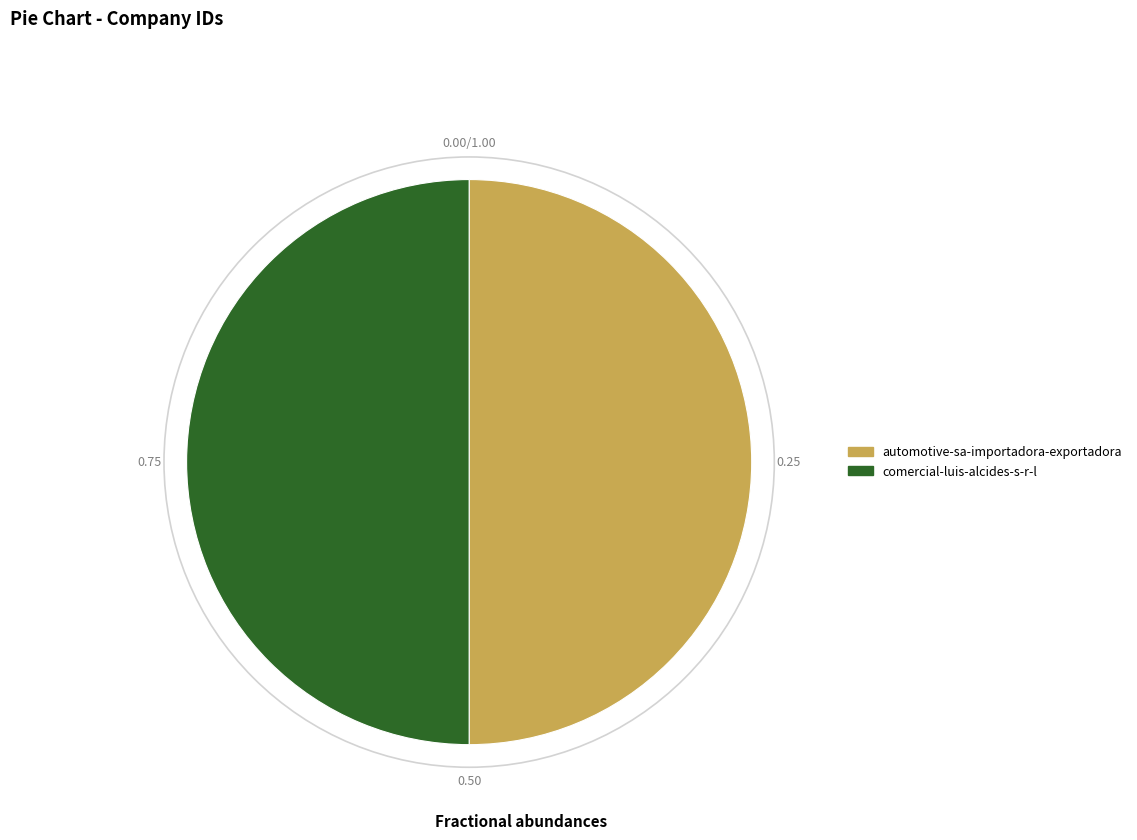

Is the sum of comercial-luis-alcides-s-r-l and automotive-sa-importadora-exportadora greater than half?

Yes